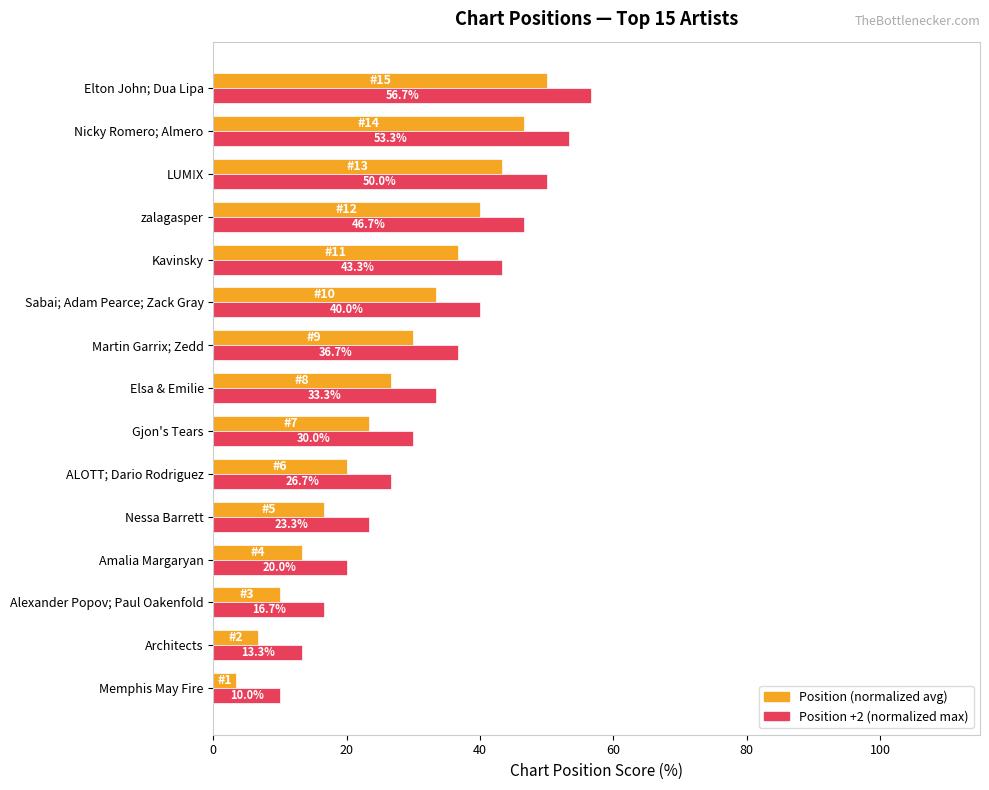

What is the difference between the highest and lowest values at Gjon's Tears?

6.7